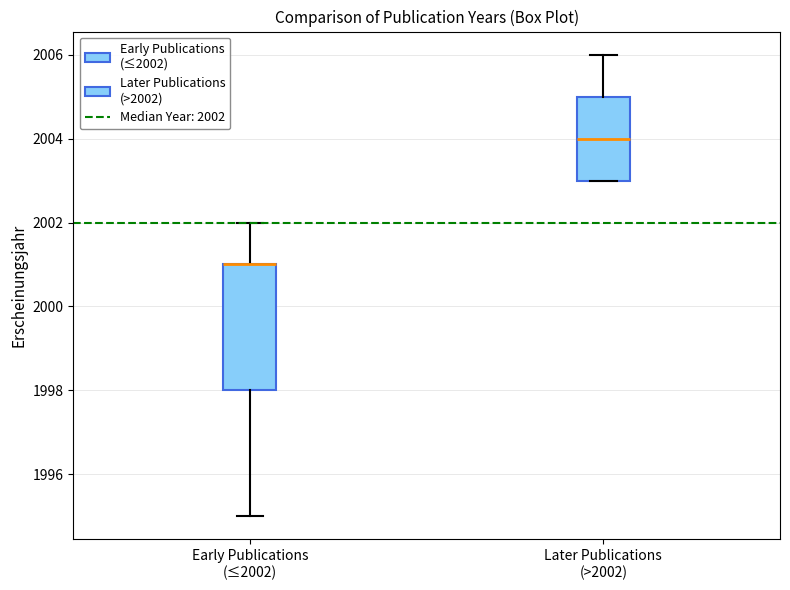

Where does the upper whisker of the box for Early Publications (≤2002) end on the y-axis? The values are not printed on the chart, so give them approximately, as read against the axis.

2002